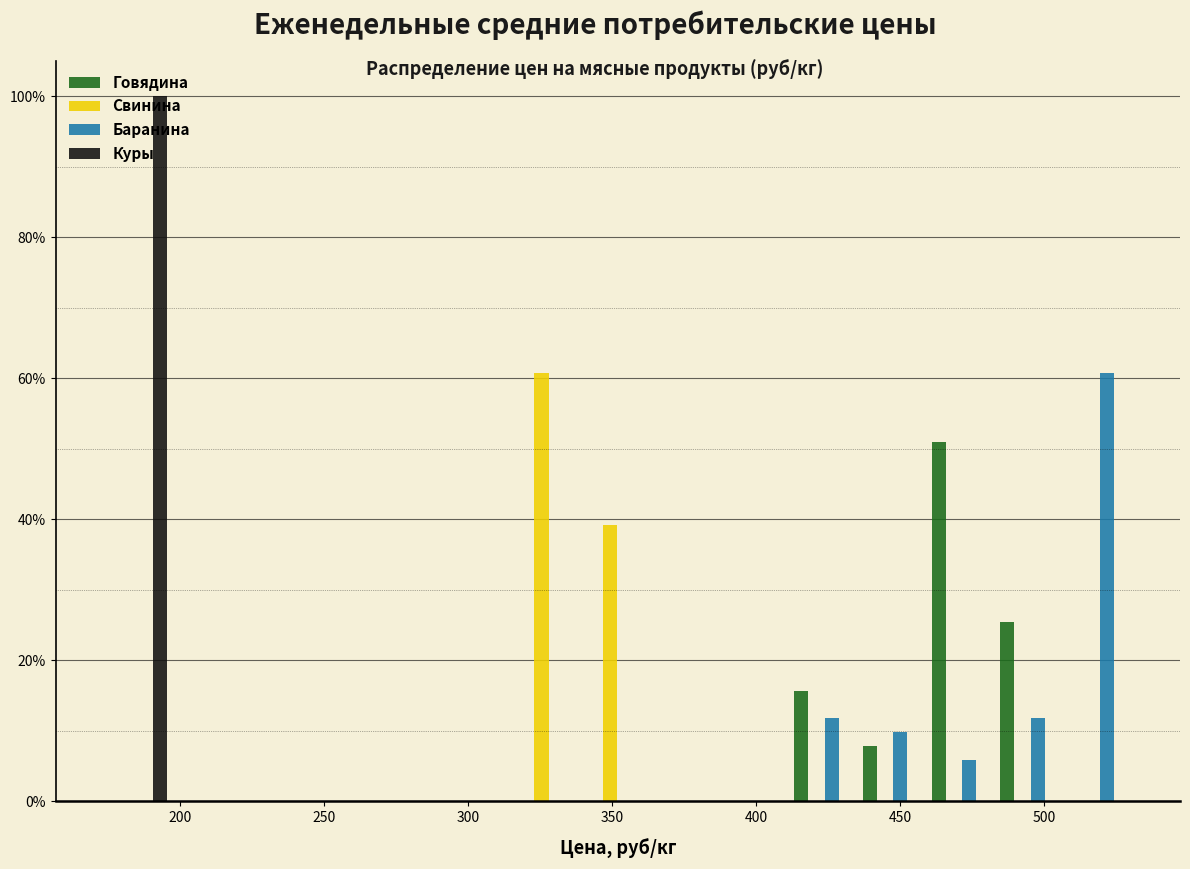

In the Баранина series, which range on the x-axis has the tallest bar?

505 to 530